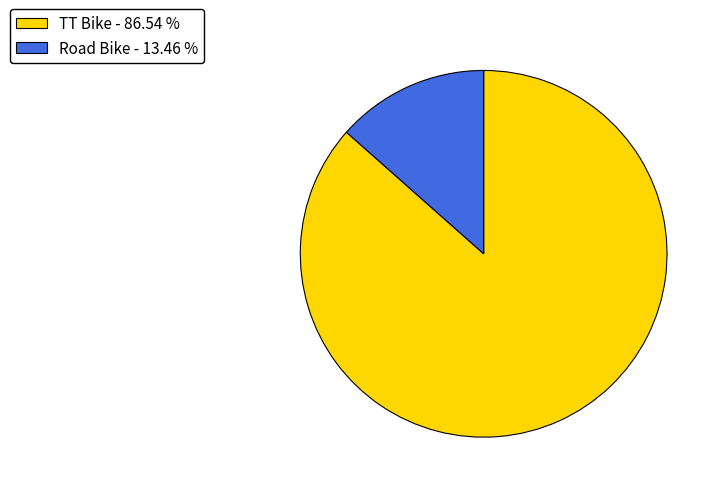

Is it true that TT Bike is 87% of the pie?

True